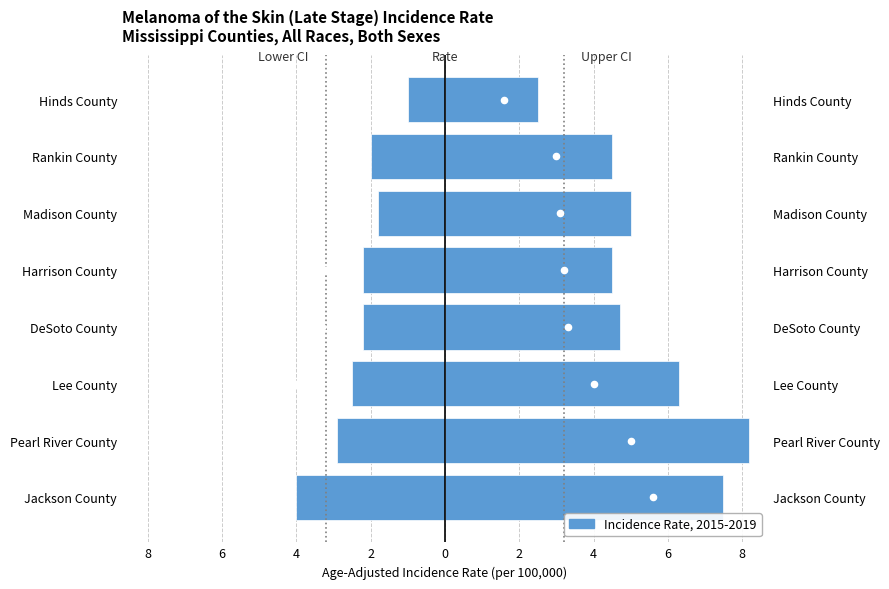

Which series has the widest spread of Y values?

Upper CI